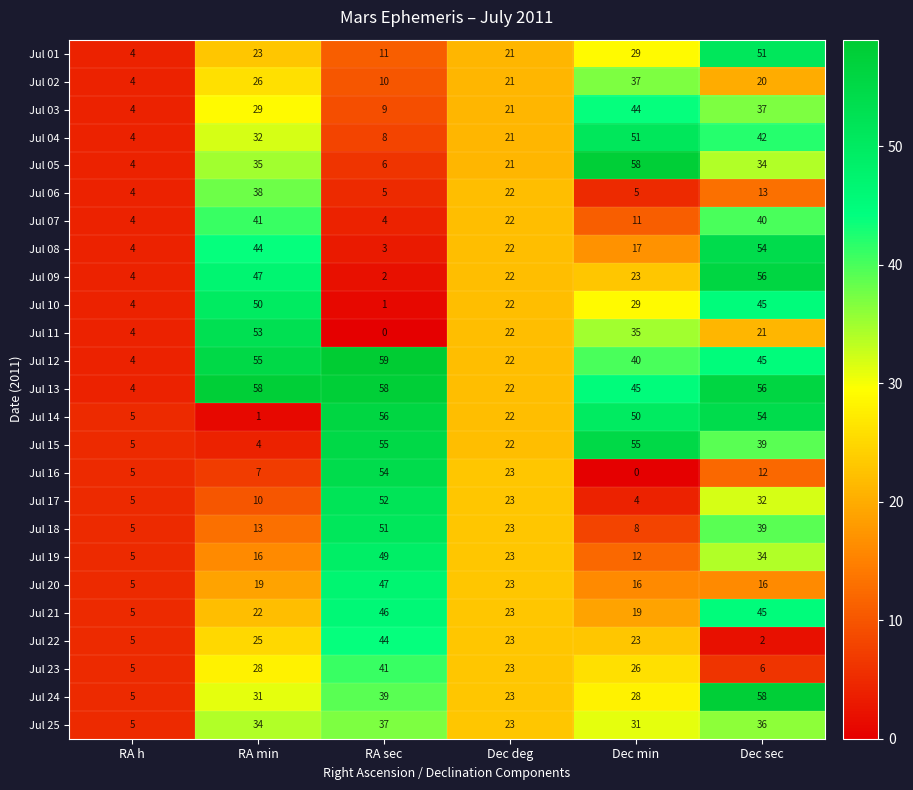

Count the number of data series in this chart.

25